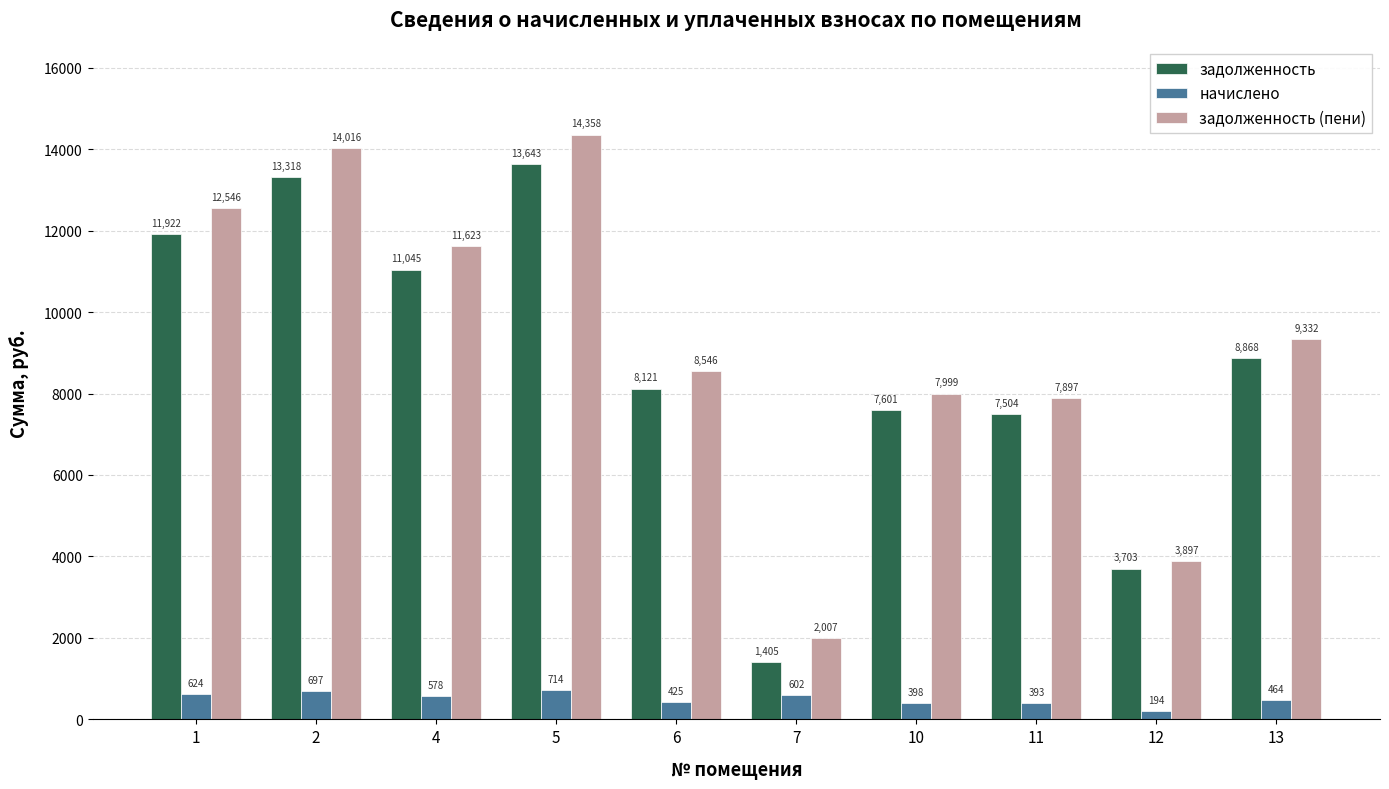

What is the value of the задолженность bar at the 7th from the left?

7601.3